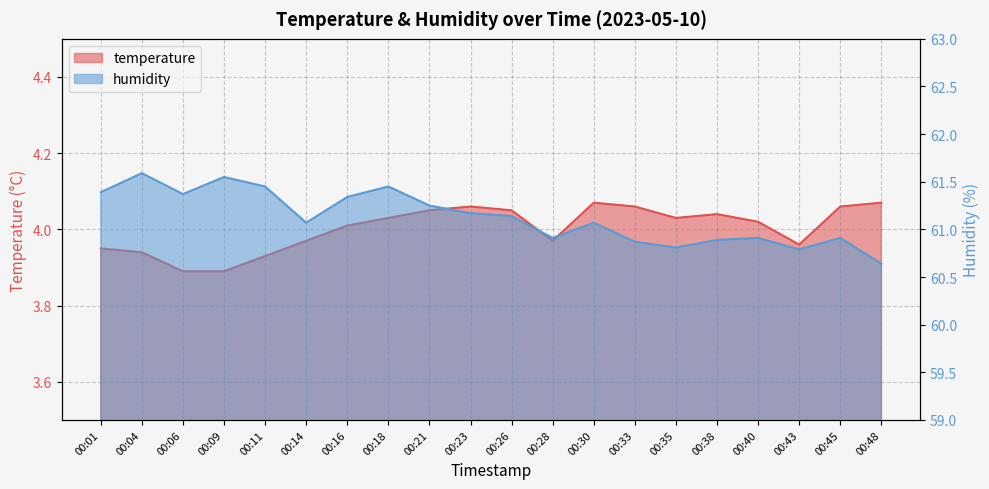

Rank the categories by temperature value from lowest to highest.

00:06, 00:09, 00:11, 00:04, 00:01, 00:43, 00:14, 00:28, 00:16, 00:40, 00:18, 00:35, 00:38, 00:21, 00:26, 00:23, 00:33, 00:45, 00:30, 00:48